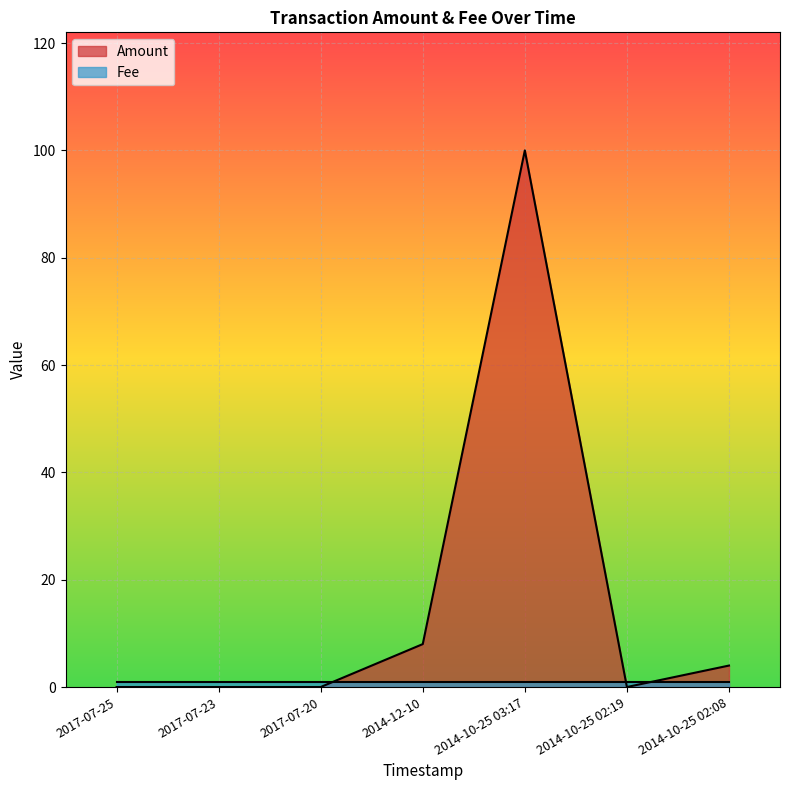

What is the maximum value shown in the chart?

100